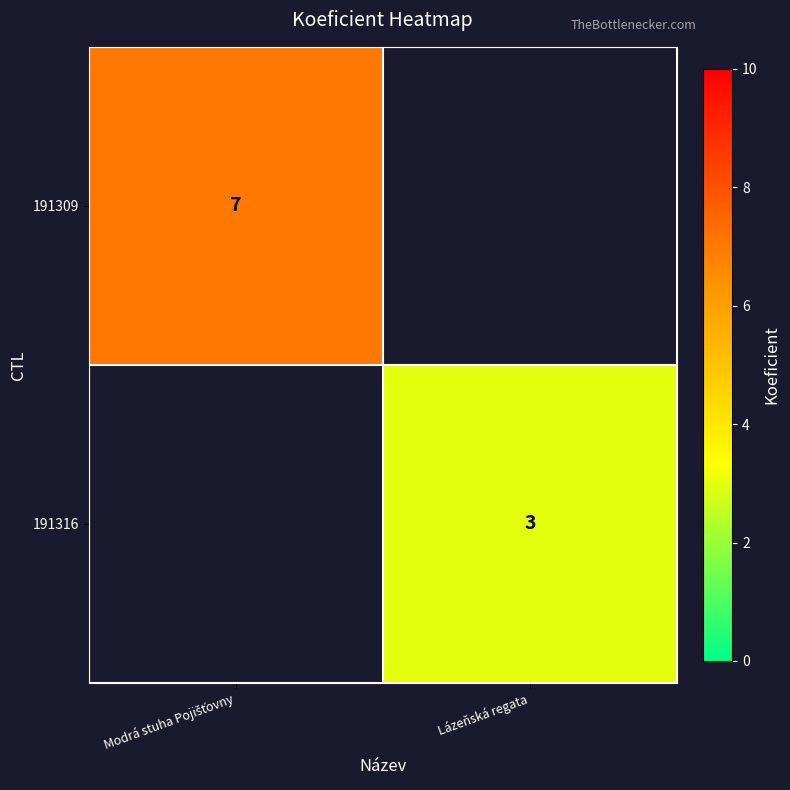

At how many categories does at least one series exceed 5?

1